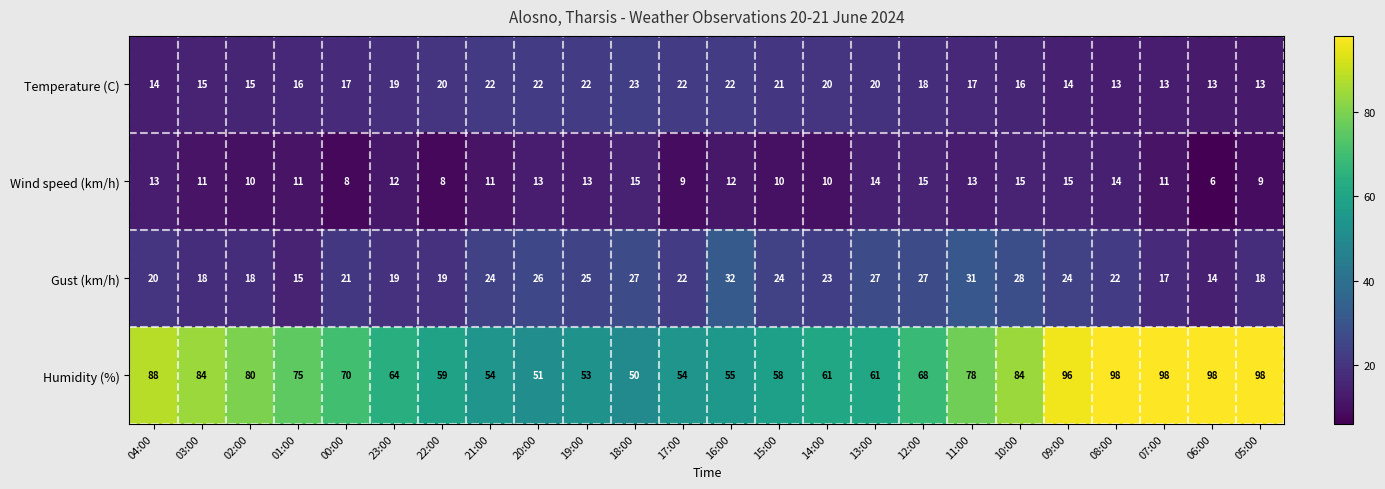

Is it true that Temperature (C) equals 6 at 19:00?

False